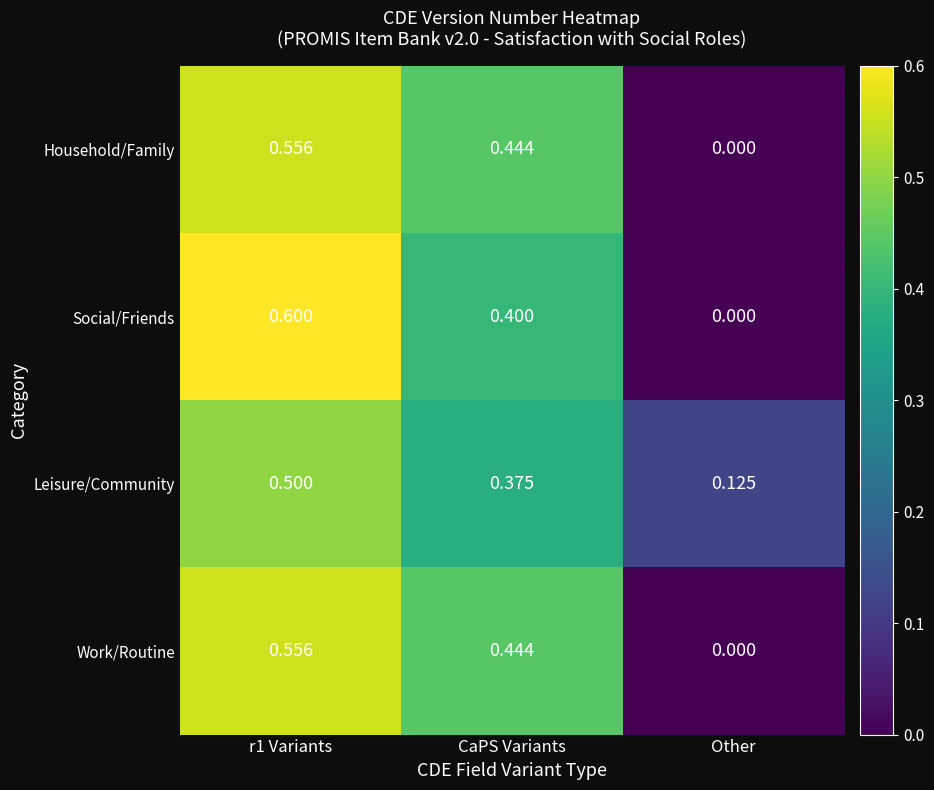

Which series has the largest range (max minus min)?

Social/Friends